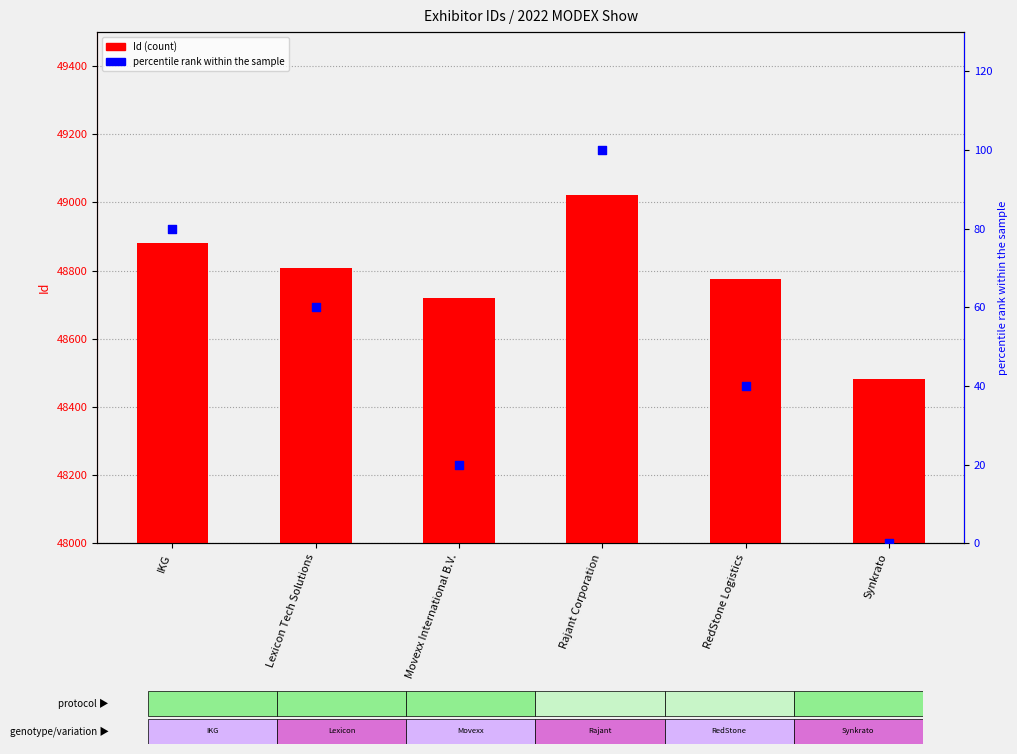

At which category is the sum across all series the highest?

Rajant Corporation